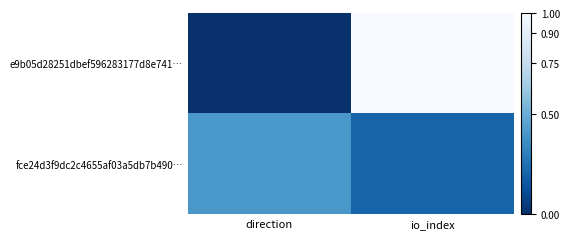

Which series has the widest spread of values?

e9b05d28251dbef596283177d8e741…